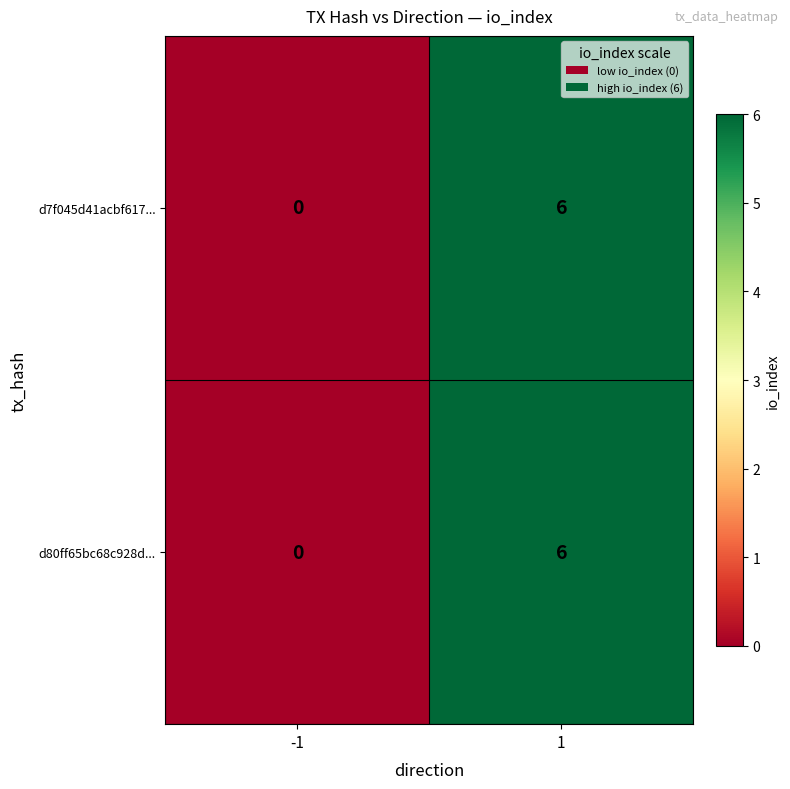

The d80ff65bc68c928d... series shows 6 at 1. True or false?

True